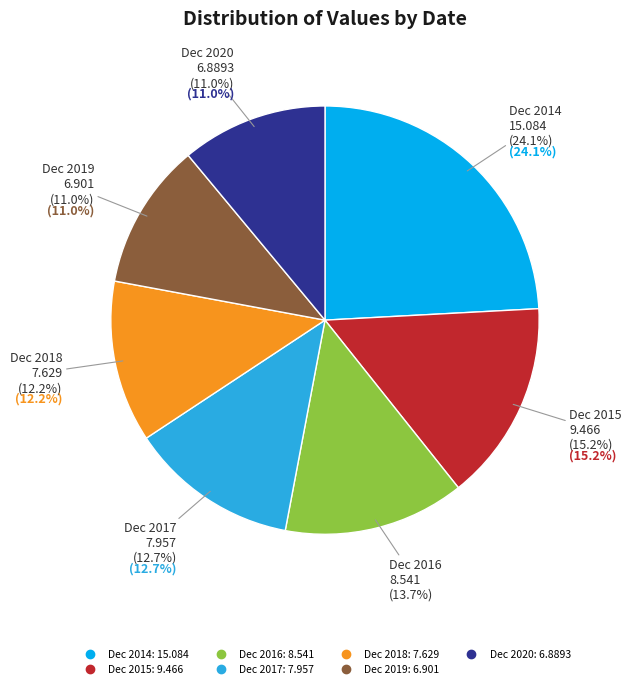

What is the change in value from Dec 2015 to Dec 2016?

-0.9